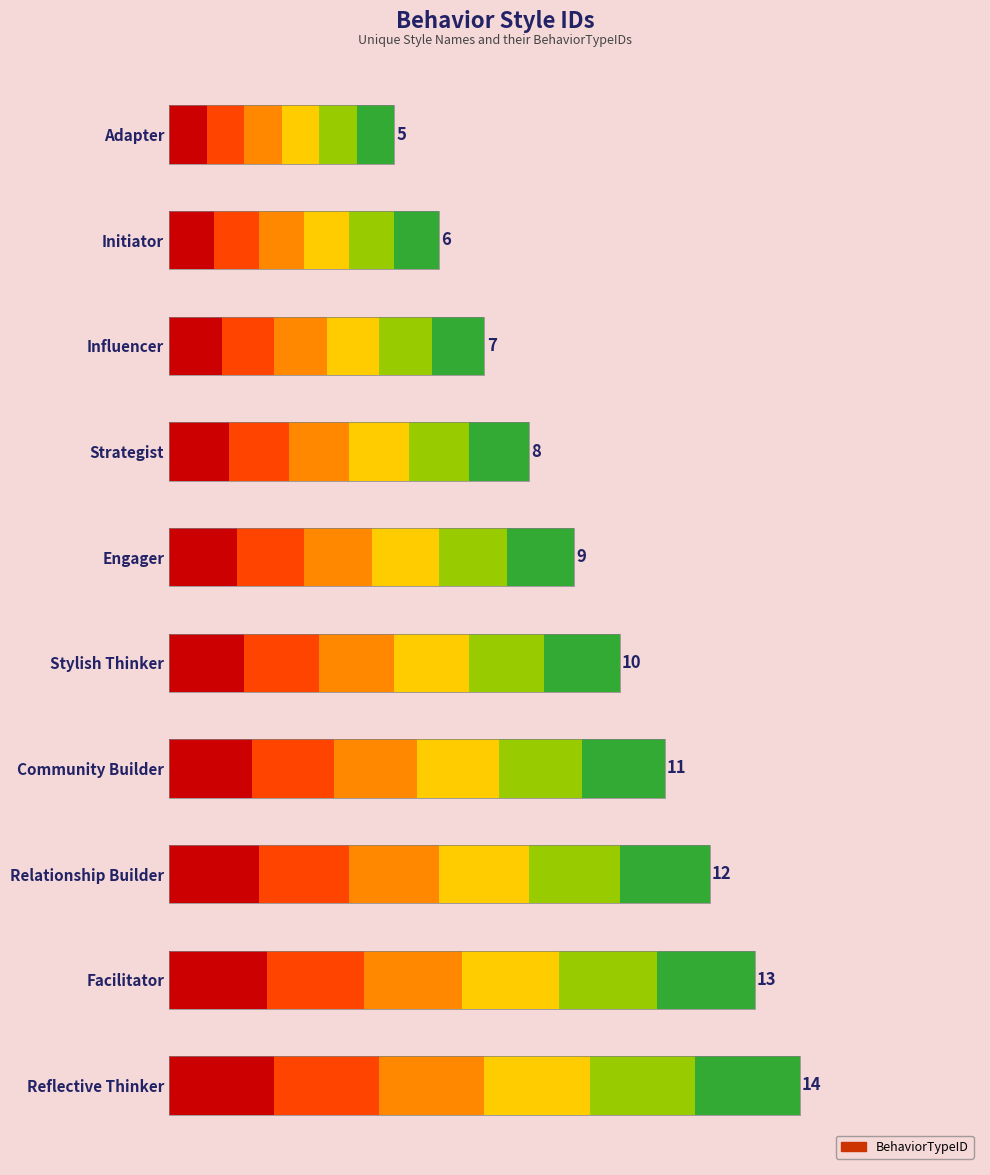

Does the chart contain any negative values?

No